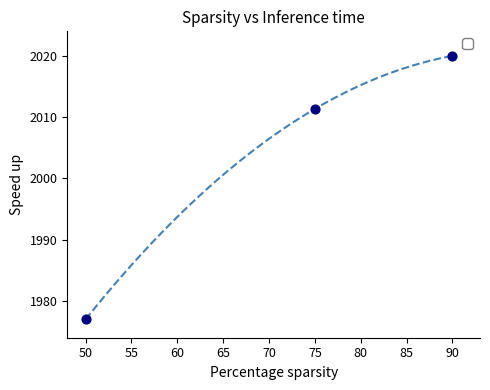

What is the average Y value?

2002.8